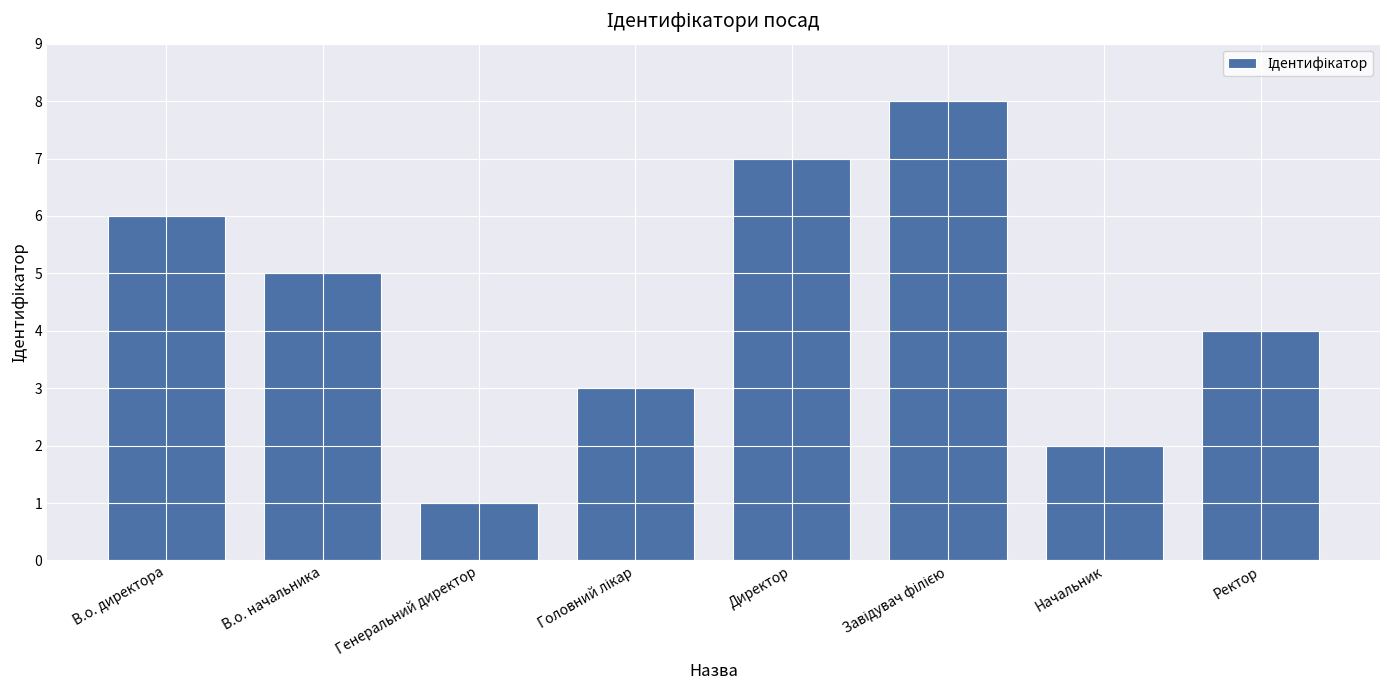

Reading left to right, transcribe all the data shown in this chart.

6	5	1	3	7	8	2	4